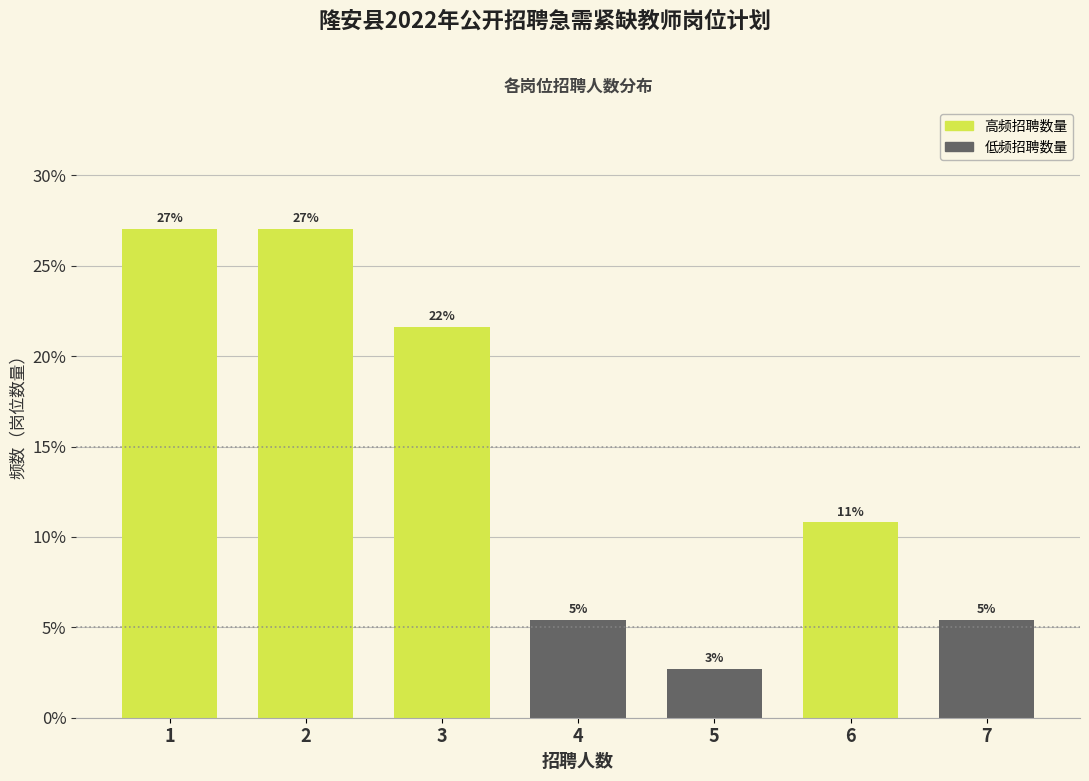

Does the chart contain any negative values?

No